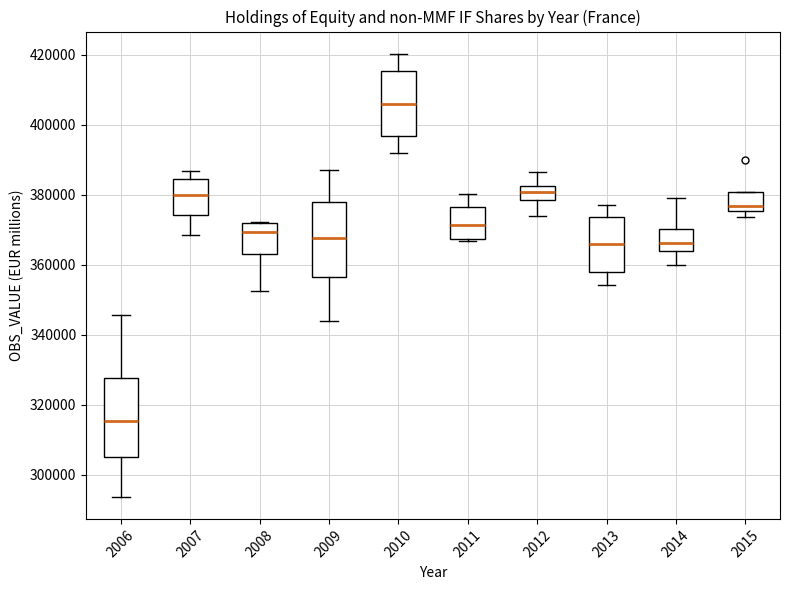

Where does the lower whisker of the box at x = 2014 end on the y-axis? The values are not printed on the chart, so give them approximately, as read against the axis.

360000